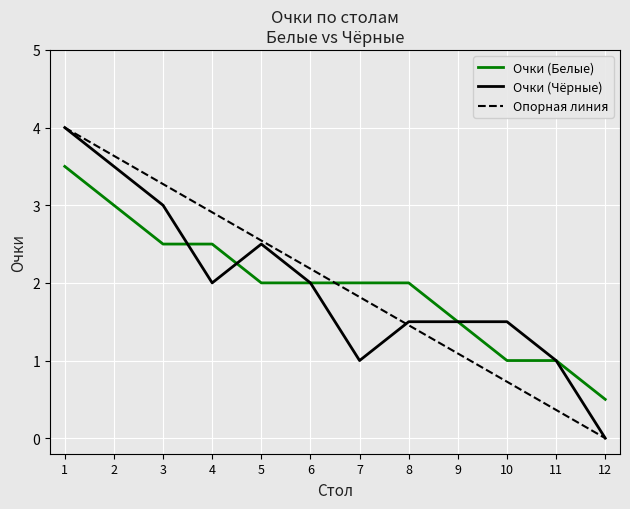

What is the difference between the Очки (Белые) values at 1 and 8?

1.5